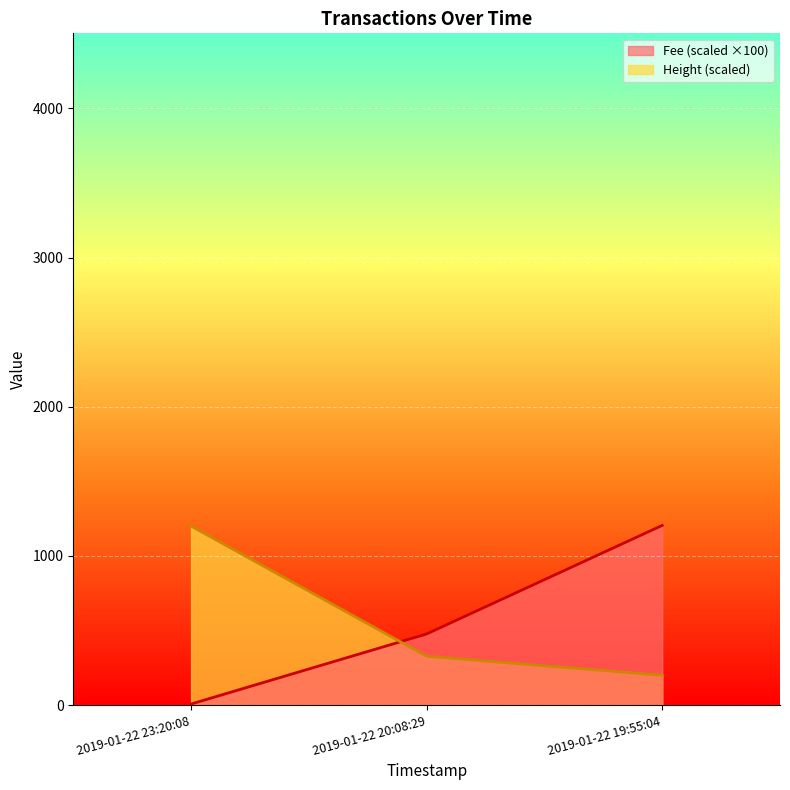

Which series has the largest range (max minus min)?

Fee (scaled ×100)